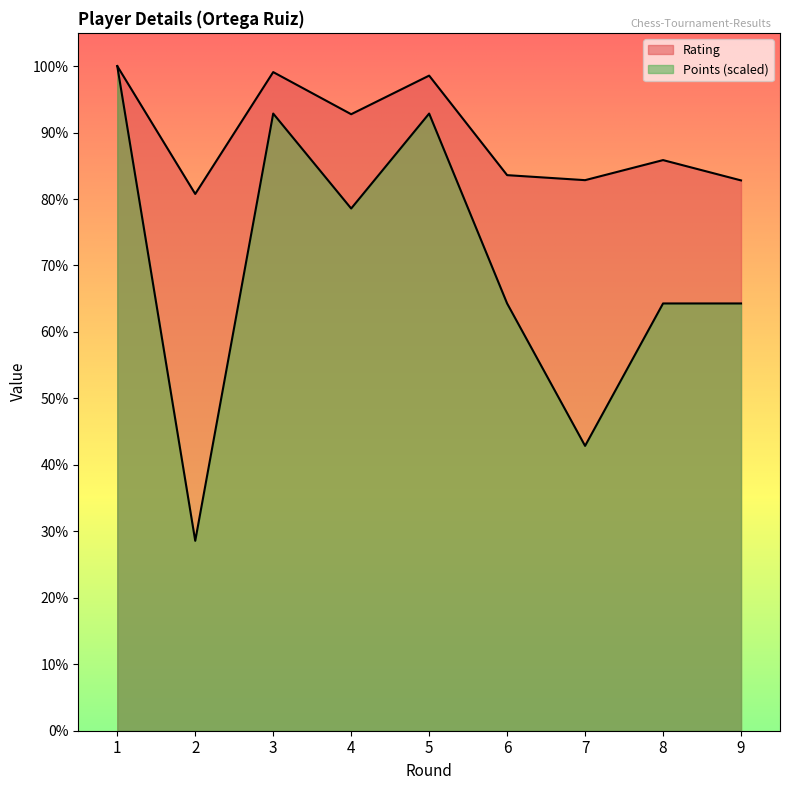

Is it true that Rating equals 1335.5 at 2?

False